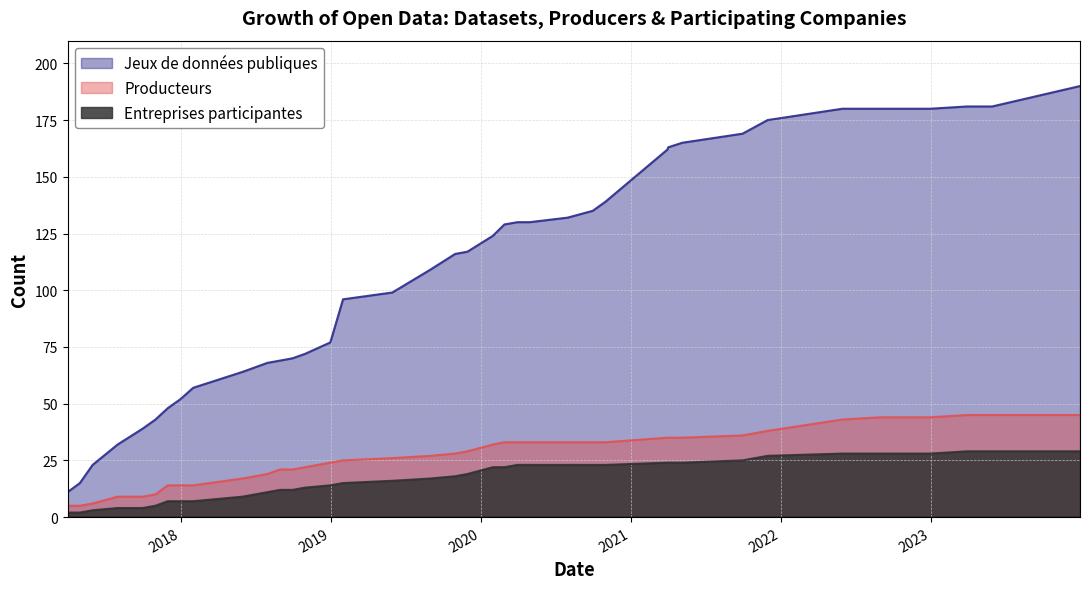

What is the label of the 31st point from the right?

2018-05-31